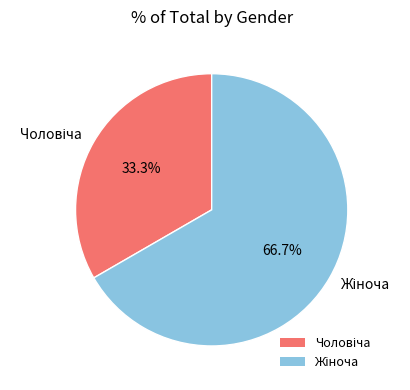

Is there any slice that represents more than half of the pie?

Yes